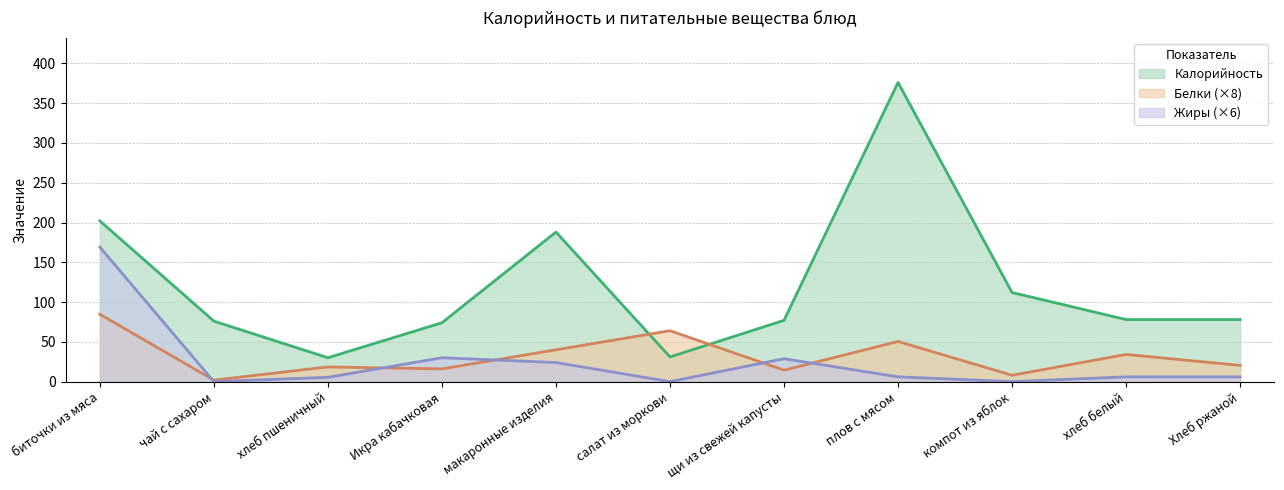

How many positive values does the Жиры series have?

8